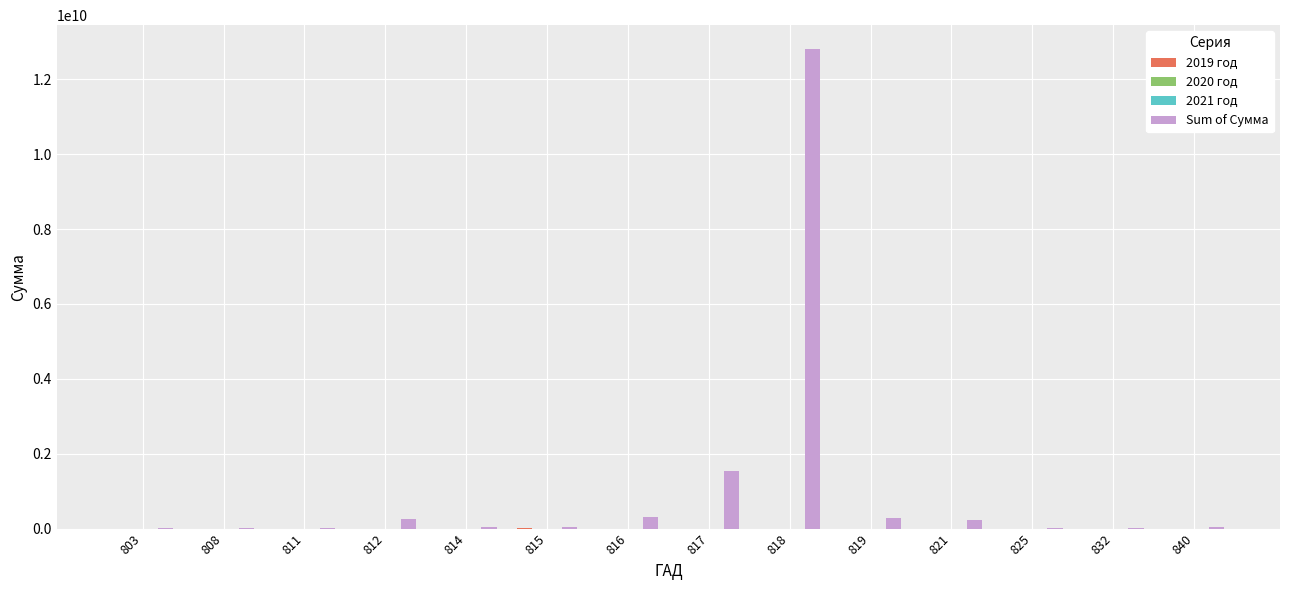

Between 815 and 825, which series saw the biggest shift?

2019 год